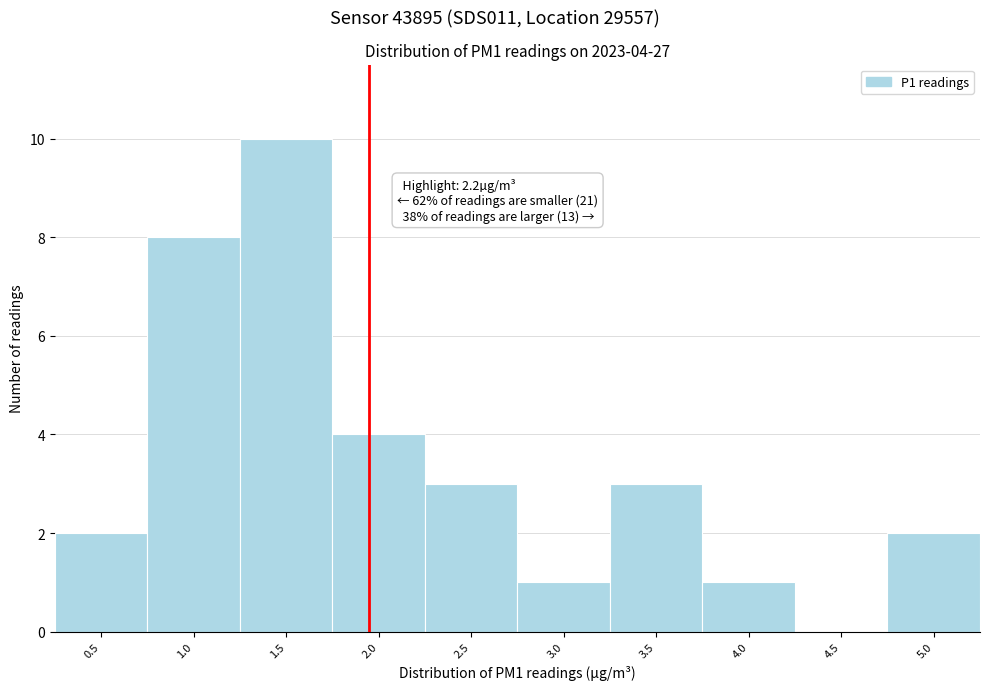

Reading right to left, list all the values displayed in this chart.

5.0=2	4.5=0	4.0=1	3.5=3	3.0=1	2.5=3	2.0=4	1.5=10	1.0=8	0.5=2